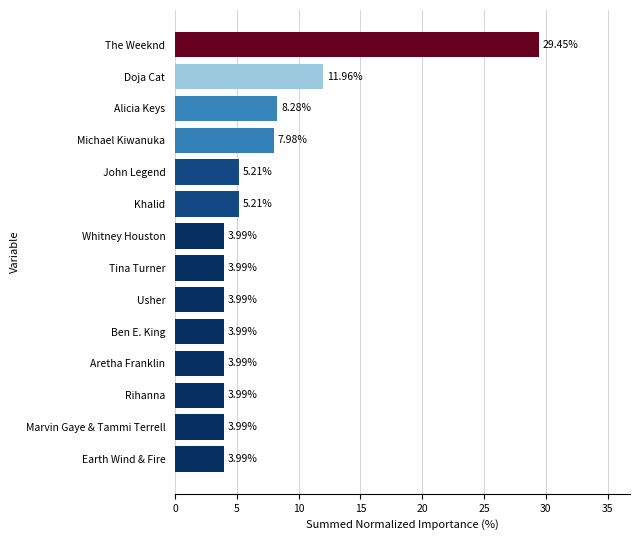

What is the ratio of the value at Tina Turner to the value at Doja Cat?

0.3